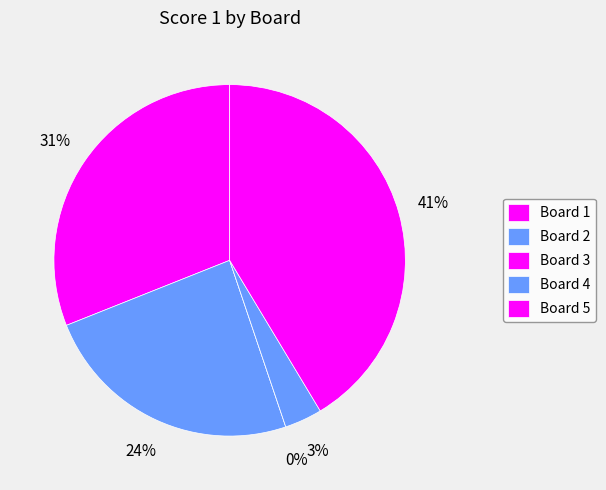

What is the ratio of the value at Board 1 to the value at Board 5?

0.8